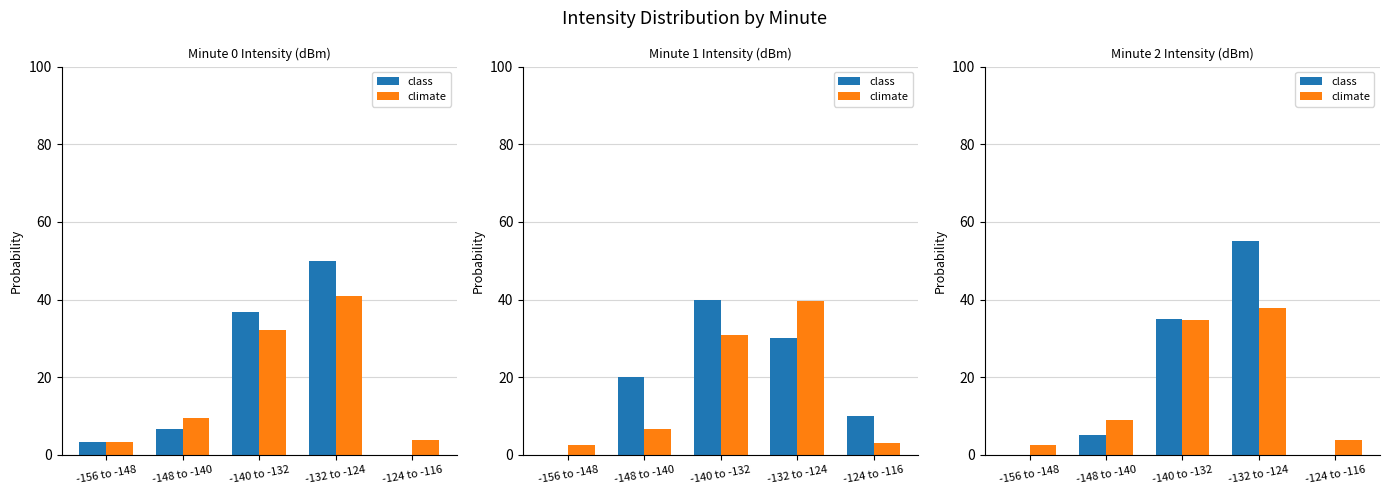

What is the difference between the highest and lowest values at -132 to -124?

17.2